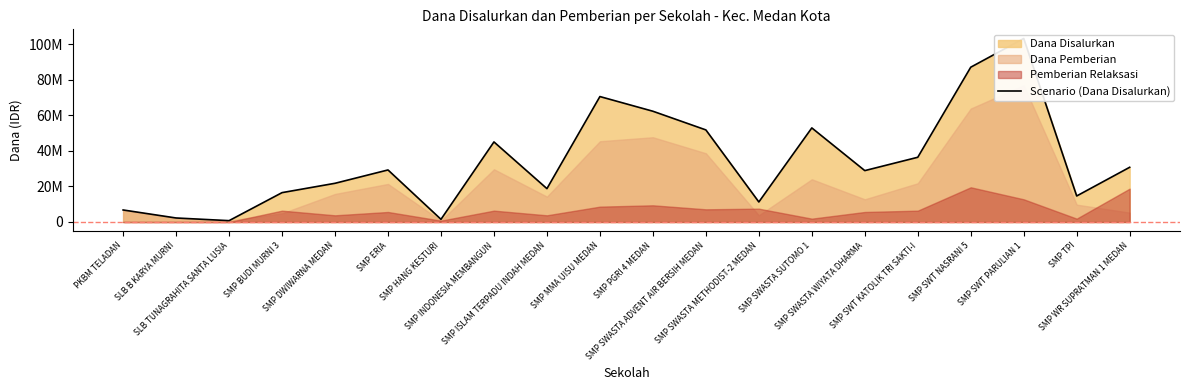

What is the label of the 7th point from the left?

SMP HANG KESTURI